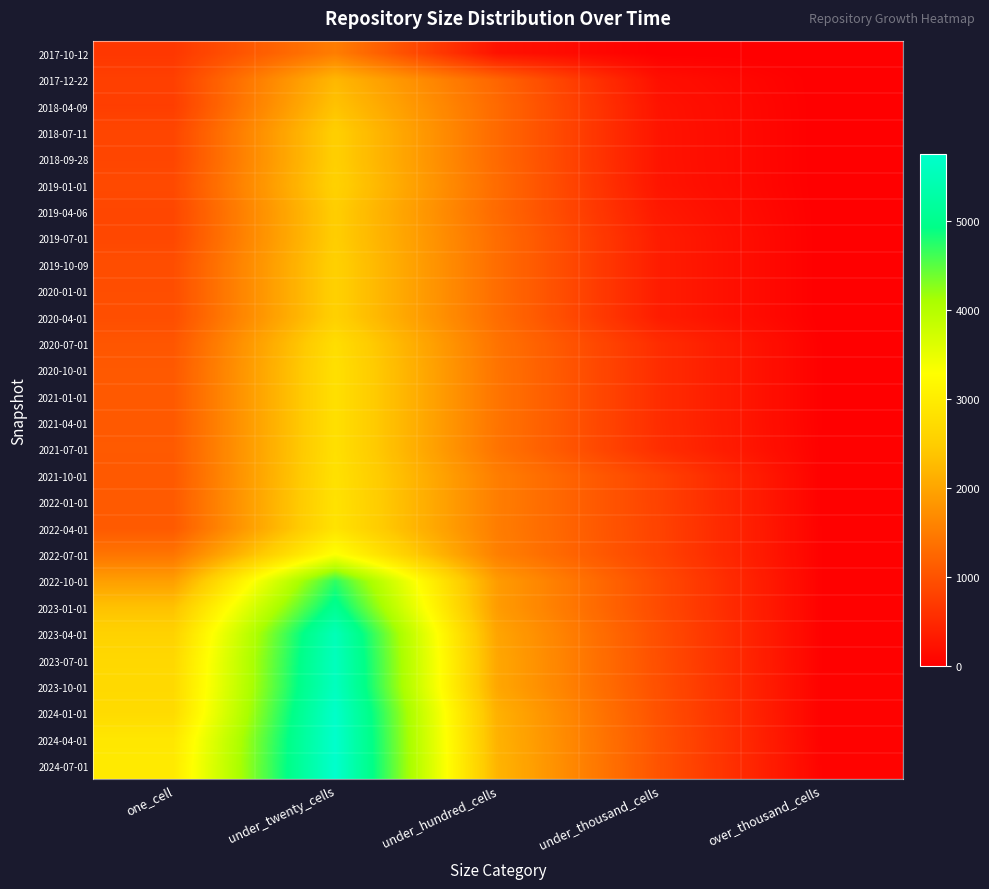

Which series has the widest spread of values?

2024-04-01